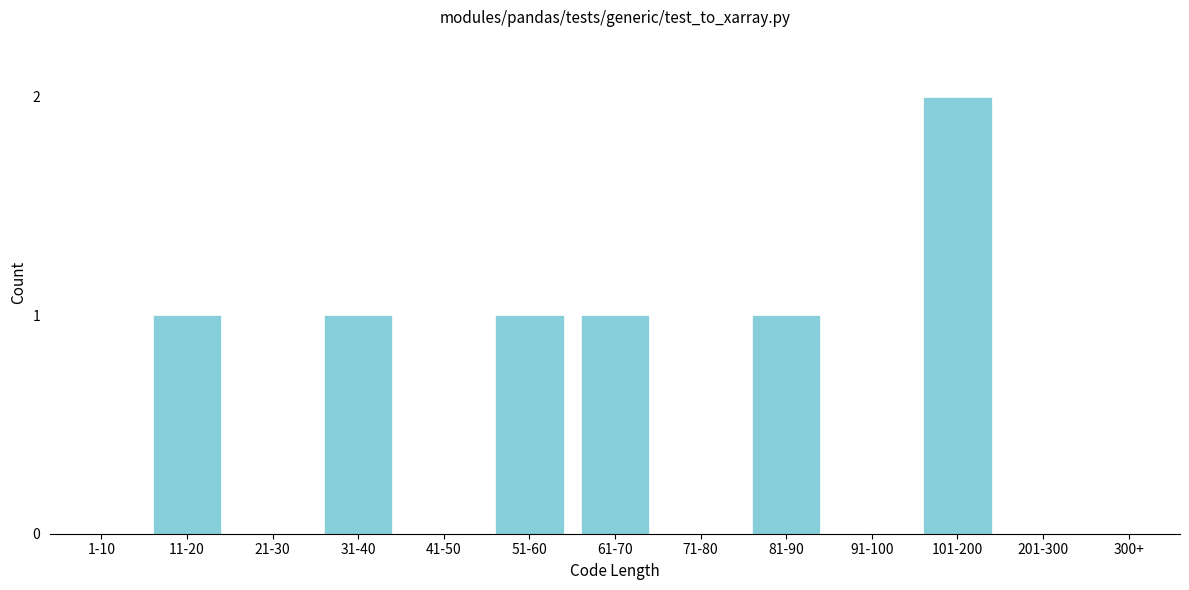

Reading right to left, what are all the values shown in this chart?

300+=0	201-300=0	101-200=2	91-100=0	81-90=1	71-80=0	61-70=1	51-60=1	41-50=0	31-40=1	21-30=0	11-20=1	1-10=0